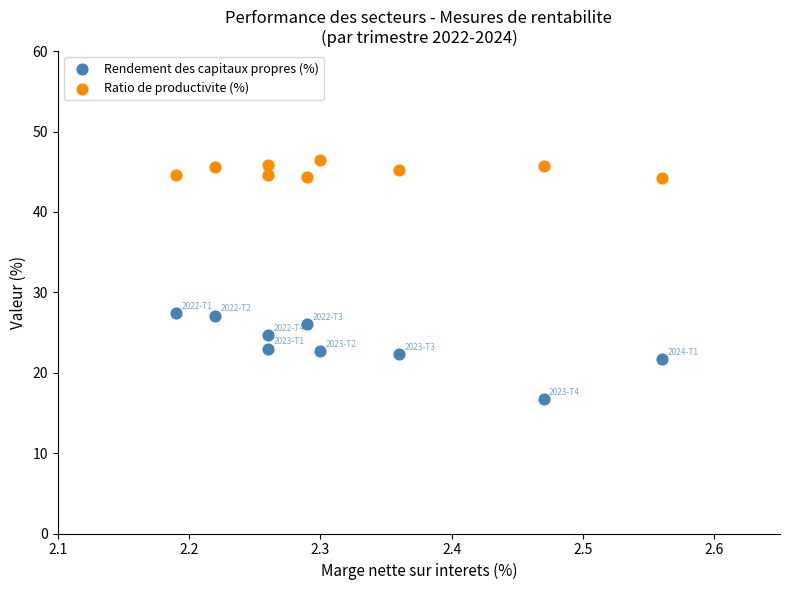

Which series contains the lowest Y value?

Rendement des capitaux propres (%)